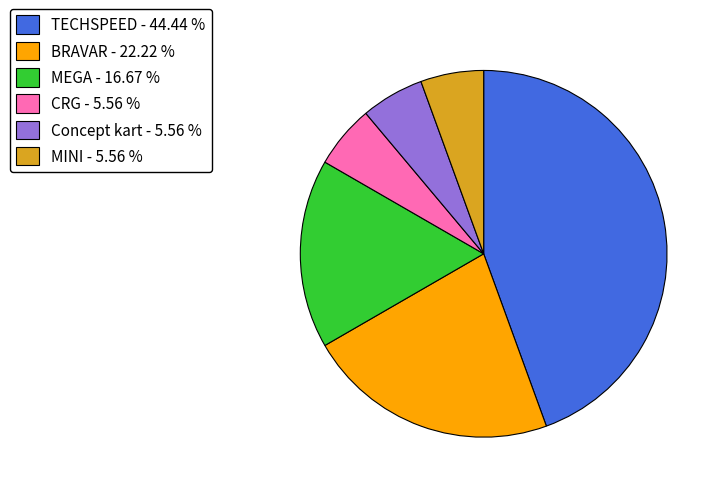

Does TECHSPEED represent more than half of the total?

No